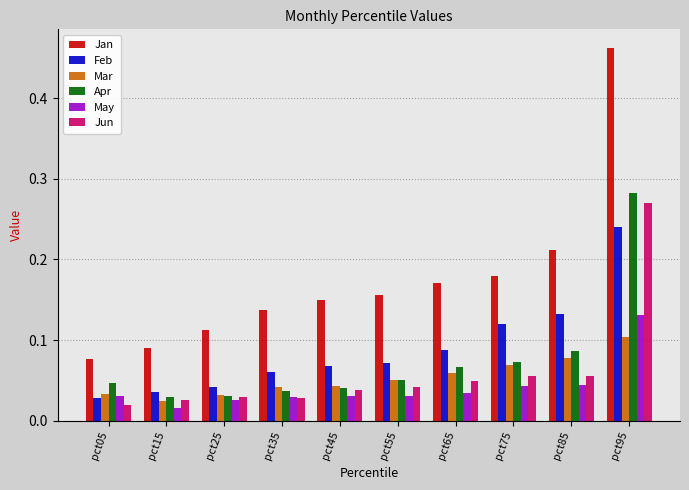

Which series changed the most between pct35 and pct75?

Feb